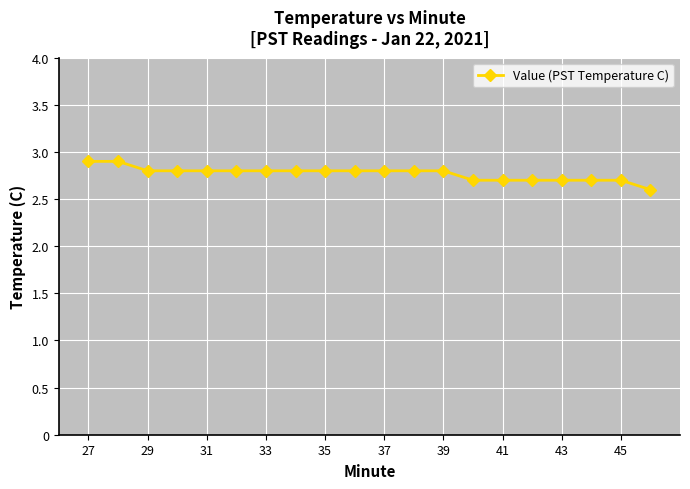

What is the greatest value displayed?

2.9